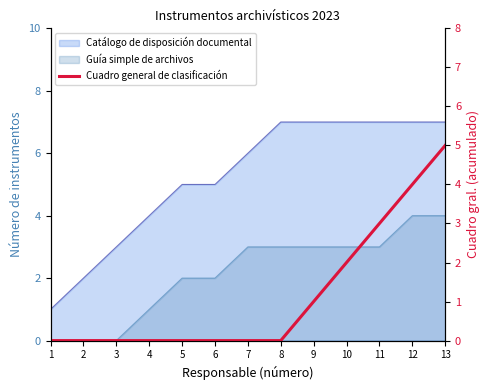

Rank the categories by value from lowest to highest.

1, 2, 3, 4, 5, 6, 7, 8, 9, 10, 11, 12, 13